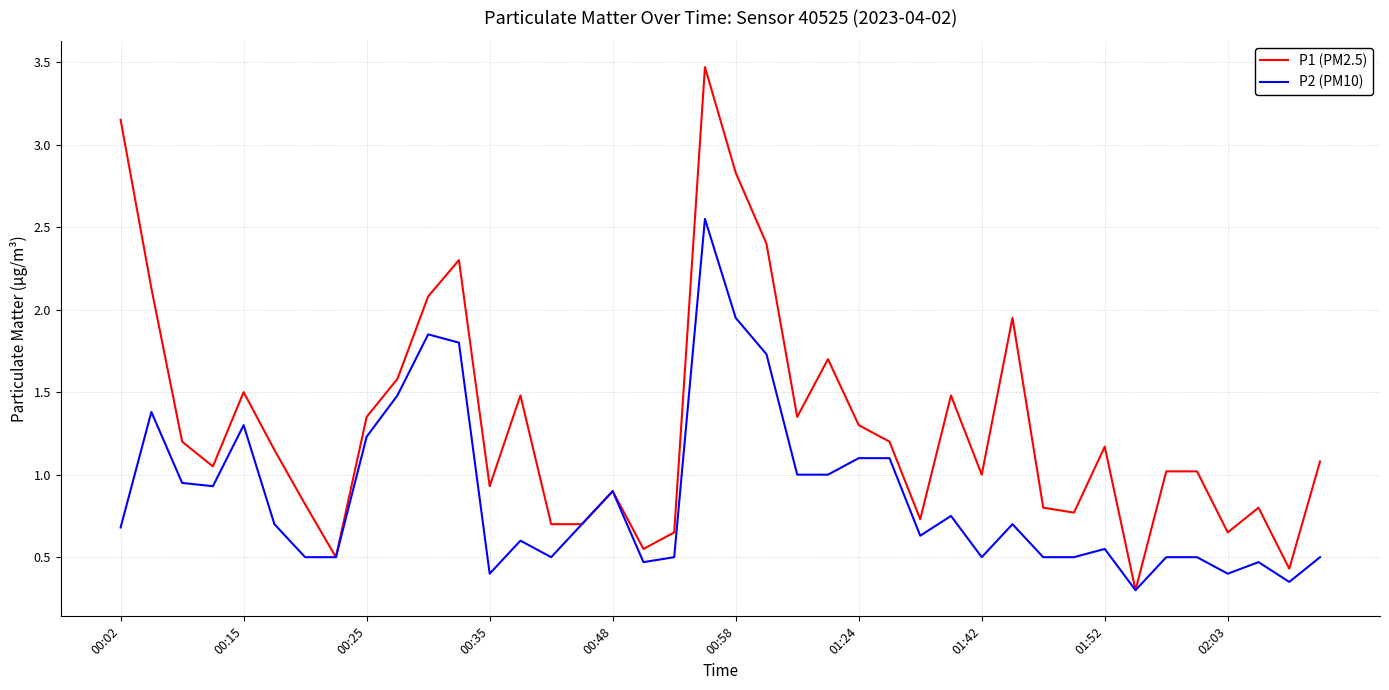

Which series has the largest range (max minus min)?

P1 (PM2.5)